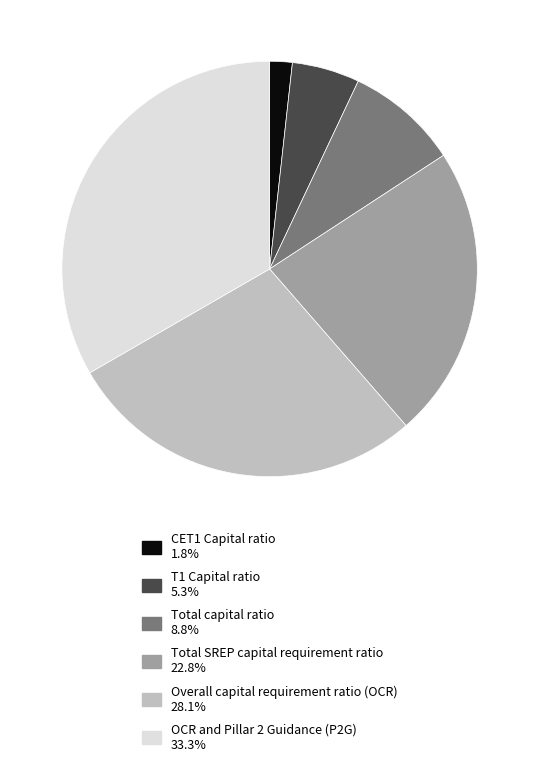

Does T1 Capital ratio account for over 50% of the chart?

No